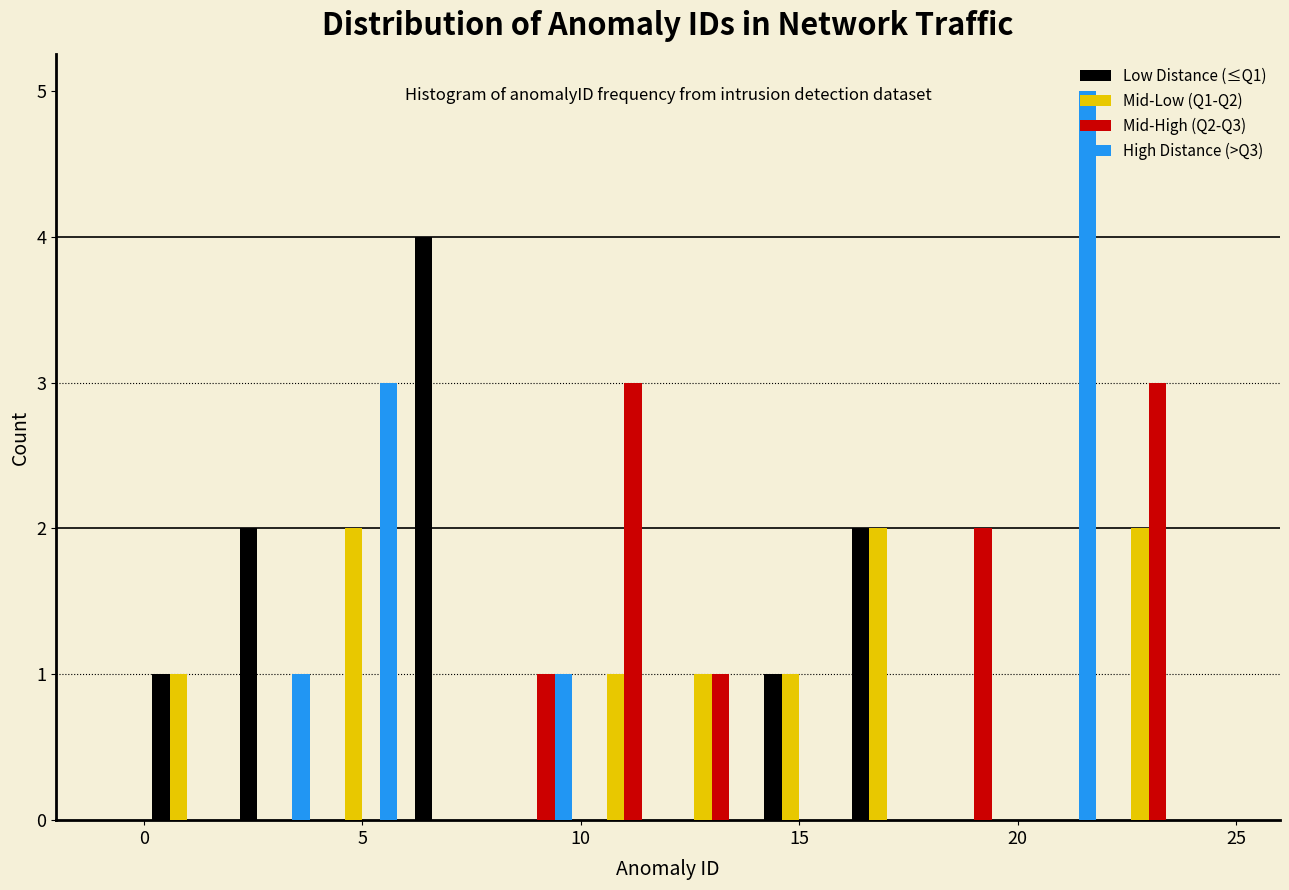

Reading left to right, list every range on the x-axis with the height of the bar of each series over it. The values are not printed on the chart, so give them approximately, as read against the axis.

0 to 2: Low Distance (≤Q1)=1	Mid-Low (Q1-Q2)=1	Mid-High (Q2-Q3)=0	High Distance (>Q3)=0
2 to 4: Low Distance (≤Q1)=2	Mid-Low (Q1-Q2)=0	Mid-High (Q2-Q3)=0	High Distance (>Q3)=1
4 to 6: Low Distance (≤Q1)=0	Mid-Low (Q1-Q2)=2	Mid-High (Q2-Q3)=0	High Distance (>Q3)=3
6 to 8: Low Distance (≤Q1)=4	Mid-Low (Q1-Q2)=0	Mid-High (Q2-Q3)=0	High Distance (>Q3)=0
8 to 10: Low Distance (≤Q1)=0	Mid-Low (Q1-Q2)=0	Mid-High (Q2-Q3)=1	High Distance (>Q3)=1
10 to 12: Low Distance (≤Q1)=0	Mid-Low (Q1-Q2)=1	Mid-High (Q2-Q3)=3	High Distance (>Q3)=0
12 to 14: Low Distance (≤Q1)=0	Mid-Low (Q1-Q2)=1	Mid-High (Q2-Q3)=1	High Distance (>Q3)=0
14 to 16: Low Distance (≤Q1)=1	Mid-Low (Q1-Q2)=1	Mid-High (Q2-Q3)=0	High Distance (>Q3)=0
16 to 18: Low Distance (≤Q1)=2	Mid-Low (Q1-Q2)=2	Mid-High (Q2-Q3)=0	High Distance (>Q3)=0
18 to 20: Low Distance (≤Q1)=0	Mid-Low (Q1-Q2)=0	Mid-High (Q2-Q3)=2	High Distance (>Q3)=0
20 to 22: Low Distance (≤Q1)=0	Mid-Low (Q1-Q2)=0	Mid-High (Q2-Q3)=0	High Distance (>Q3)=5
22 to 24: Low Distance (≤Q1)=0	Mid-Low (Q1-Q2)=2	Mid-High (Q2-Q3)=3	High Distance (>Q3)=0